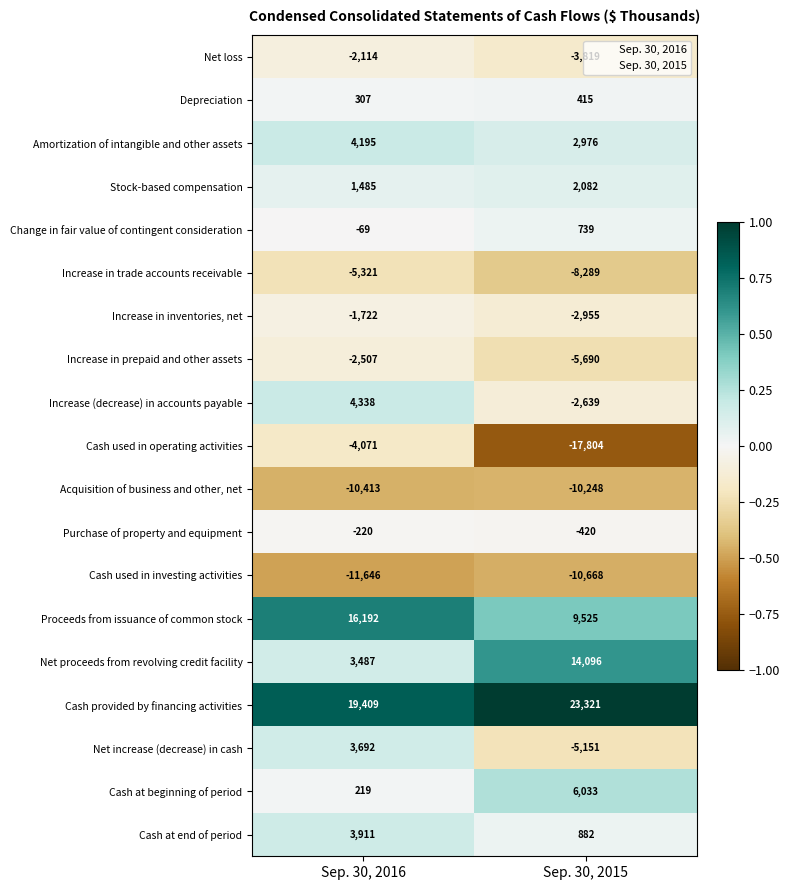

Read the Increase in prepaid and other assets value at Sep. 30, 2015, to the nearest 50.

-5700